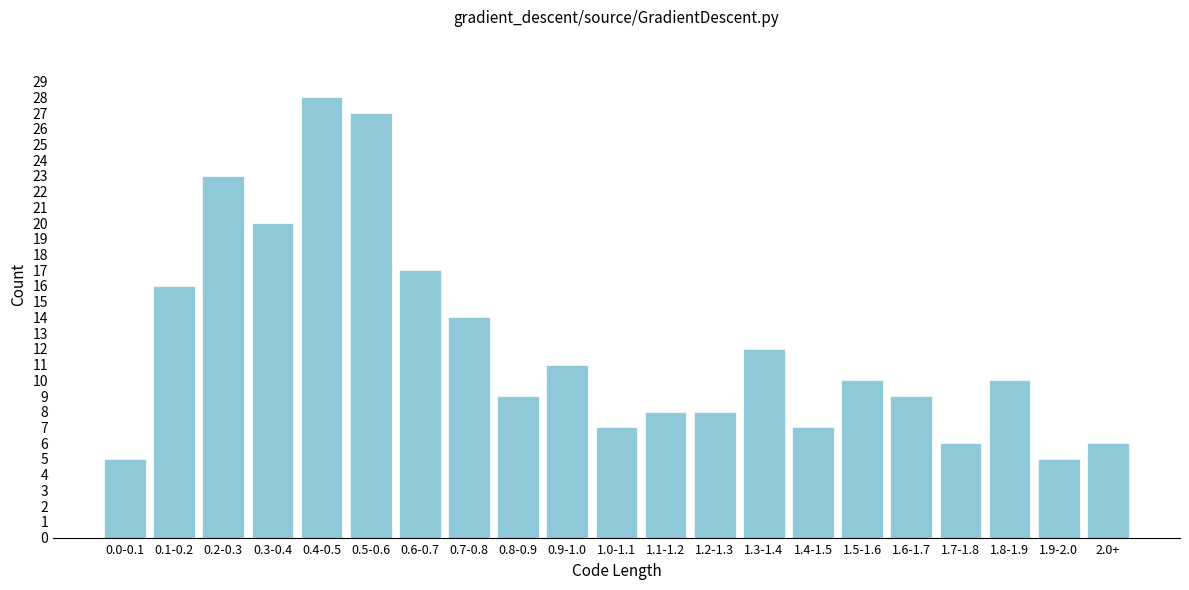

Reading left to right, extract all data points from this chart.

0.0-0.1=5	0.1-0.2=16	0.2-0.3=23	0.3-0.4=20	0.4-0.5=28	0.5-0.6=27	0.6-0.7=17	0.7-0.8=14	0.8-0.9=9	0.9-1.0=11	1.0-1.1=7	1.1-1.2=8	1.2-1.3=8	1.3-1.4=12	1.4-1.5=7	1.5-1.6=10	1.6-1.7=9	1.7-1.8=6	1.8-1.9=10	1.9-2.0=5	2.0+=6